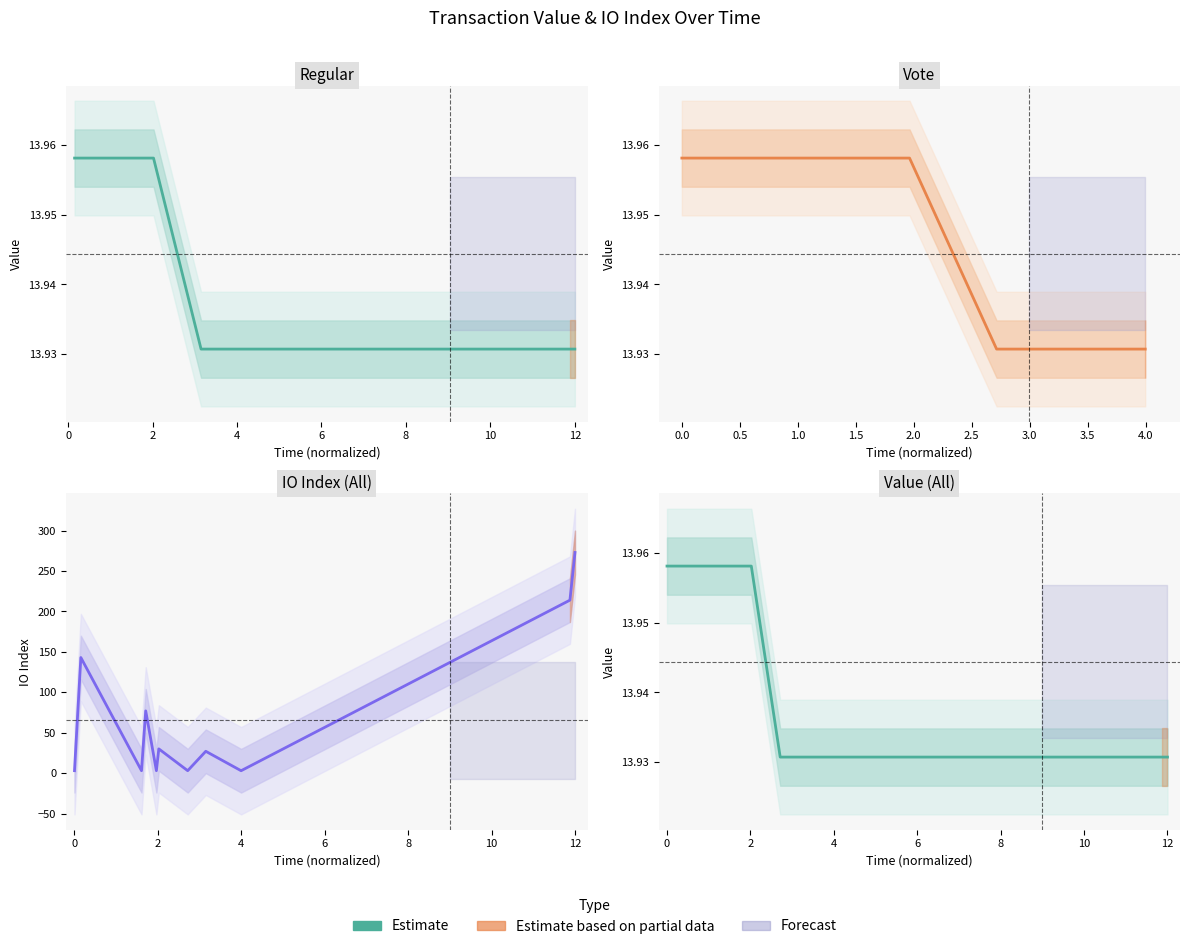

The value at 2 is 14.0. True or false?

True